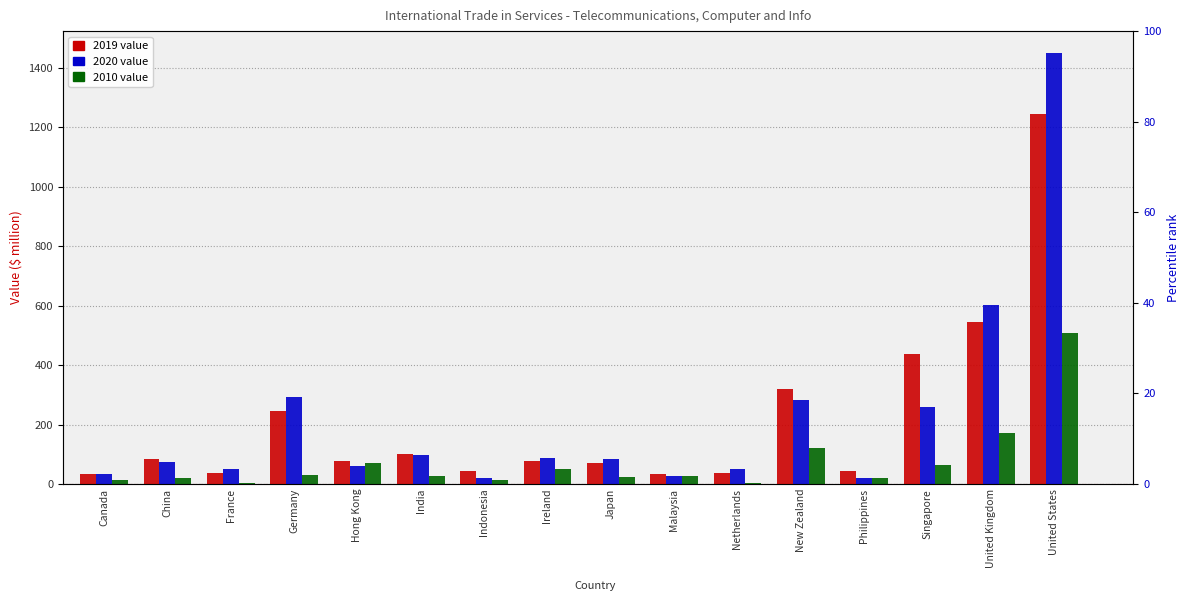

Are the bars grouped side by side (vs. stacked)?

Yes